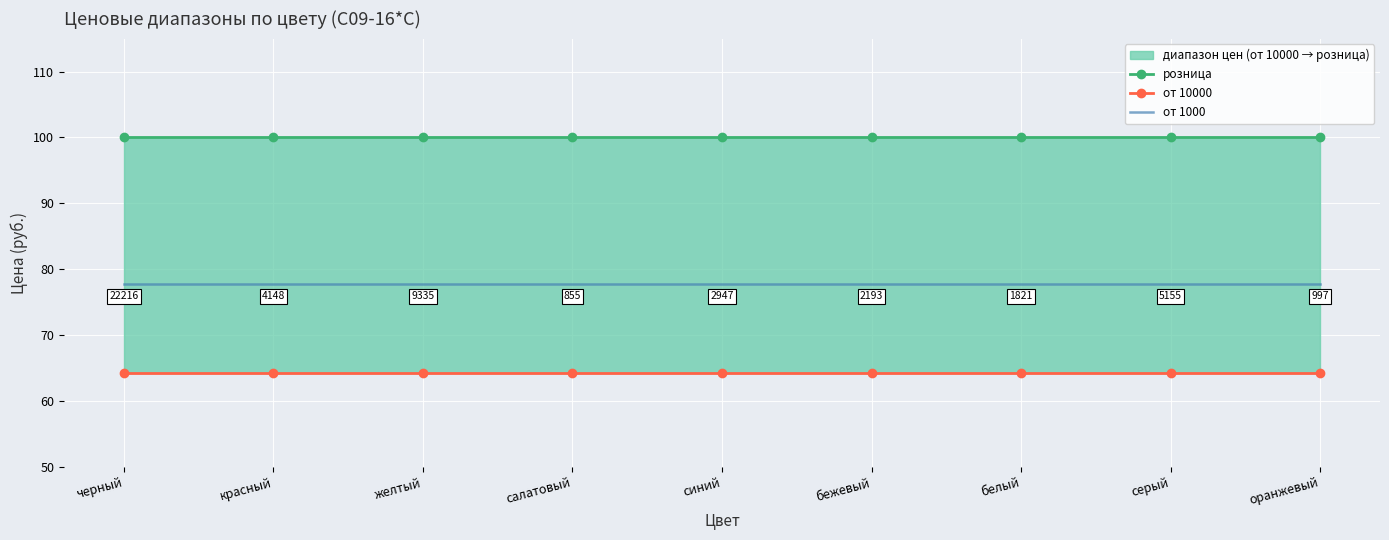

Which series has the largest total across all categories?

розница